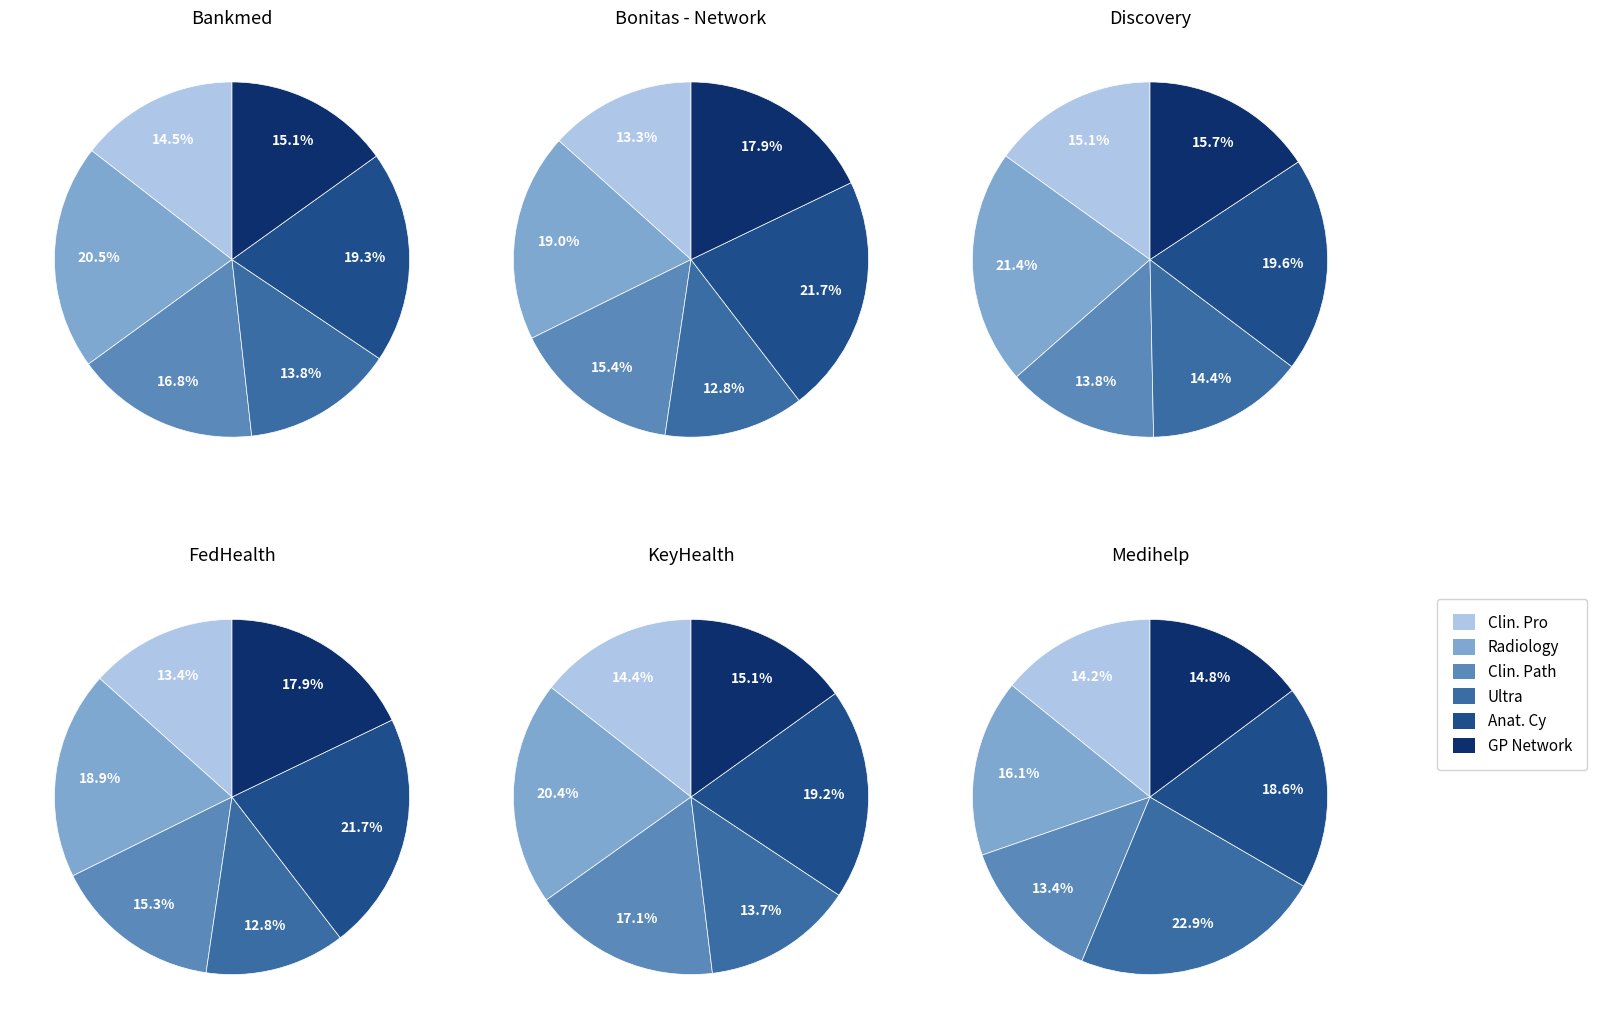

Between Clin. Pro and Ultra, which series saw the biggest shift?

Medihelp